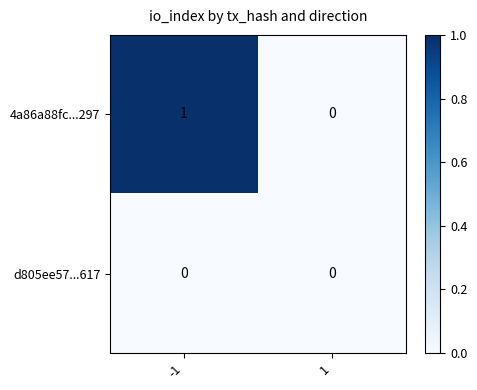

How many values in 4a86a88fc...297 are above zero?

1